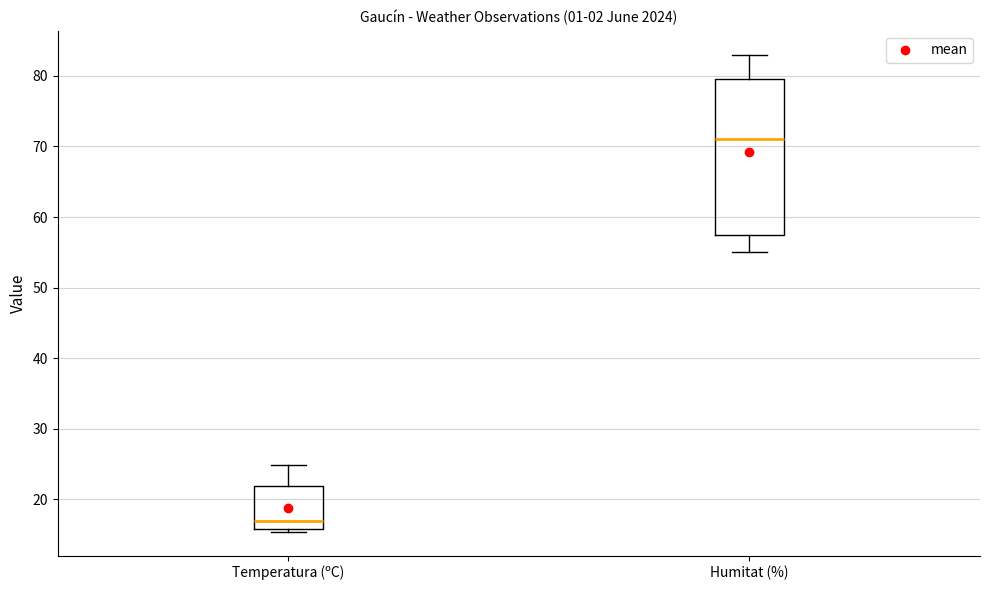

Which box has the lowest median line?

Temperatura (ºC)